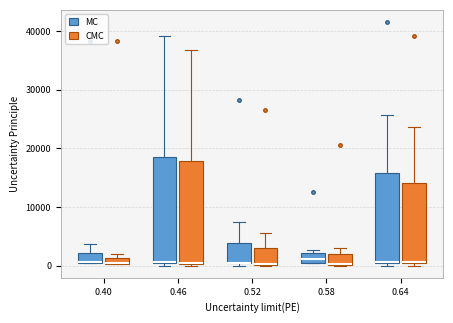

Where is the upper edge of the box for 0.64 (CMC) on the y-axis? The values are not printed on the chart, so give them approximately, as read against the axis.

14000